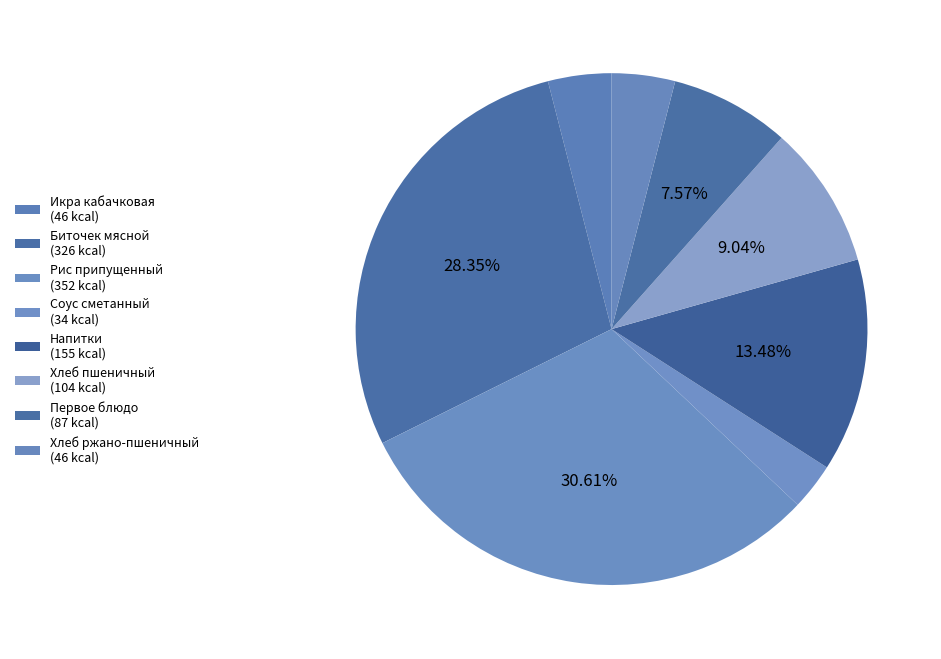

Which category has the biggest portion of the pie?

Рис припущенный (завтрак)